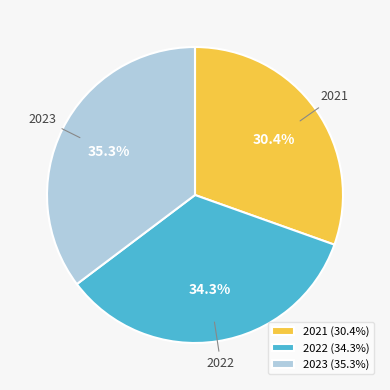

Rank the categories by value from lowest to highest.

2021, 2022, 2023